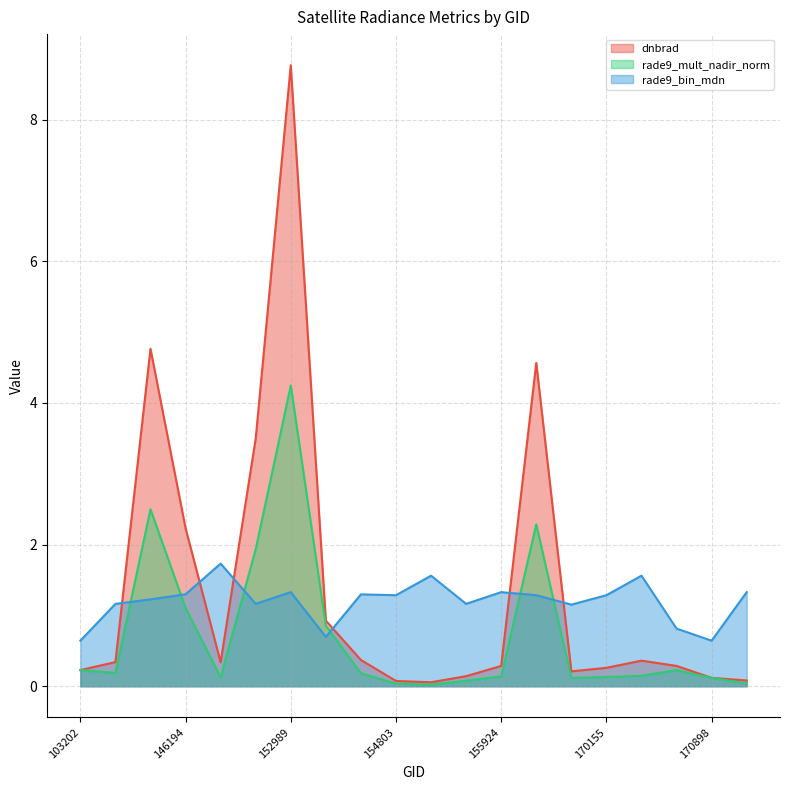

Which category has the lowest value in the rade9_bin_mdn series?

103202